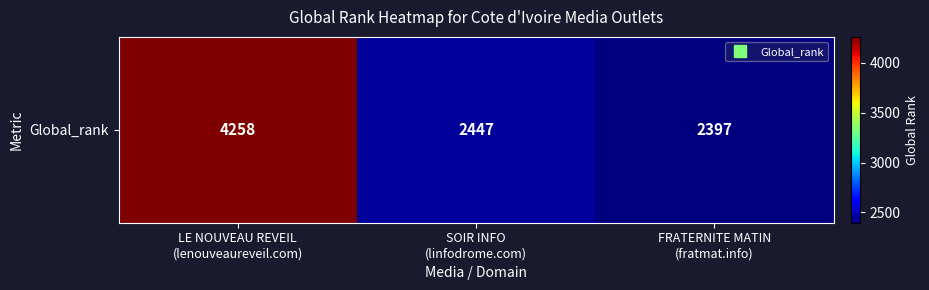

Which label corresponds to the largest value in the chart?

LE NOUVEAU REVEIL
(lenouveaureveil.com)